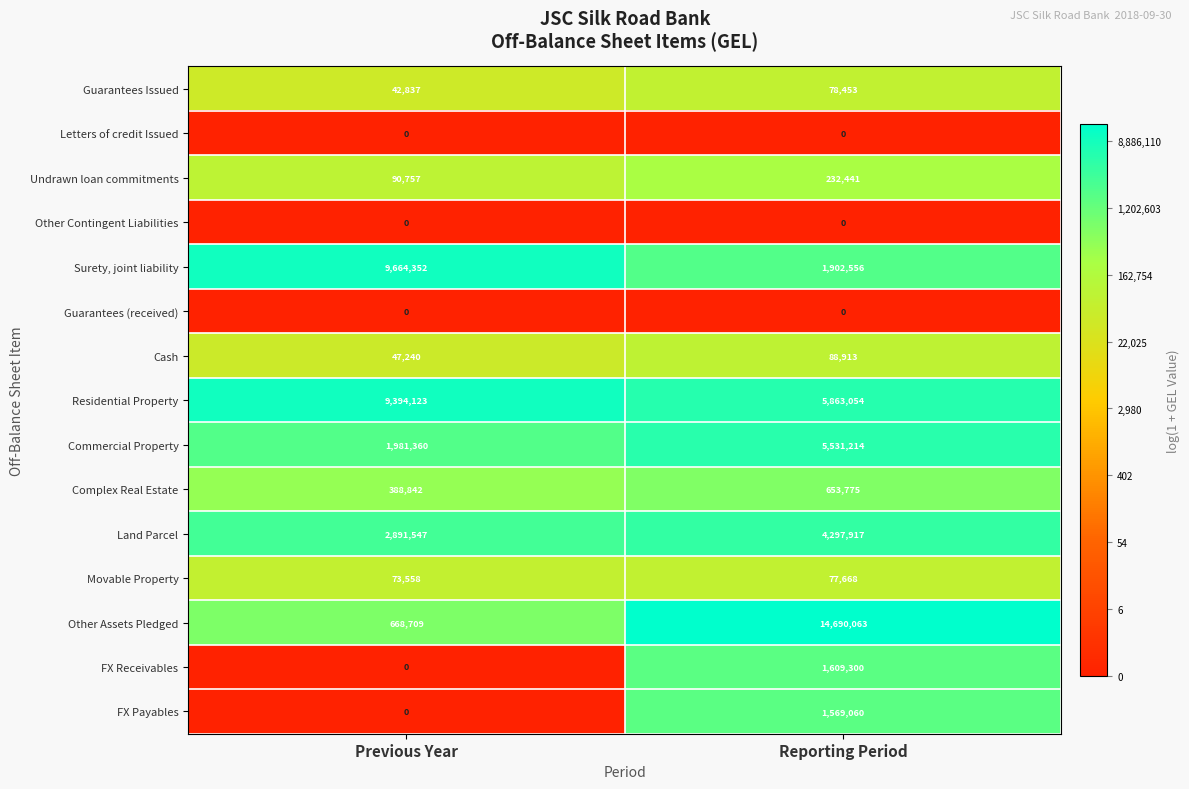

At how many categories does at least one series exceed 3?

2